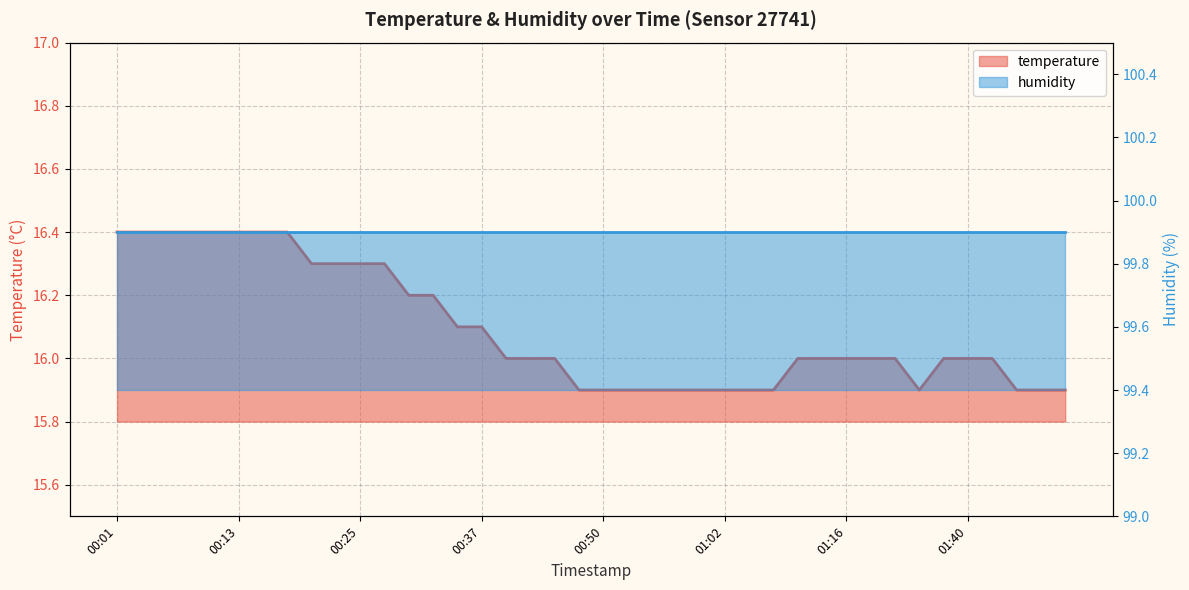

Reading left to right, extract all data points from this chart.

16.4	16.4	16.4	16.4	16.4	16.4	16.4	16.4	16.3	16.3	16.3	16.3	16.2	16.2	16.1	16.1	16.0	16.0	16.0	15.9	15.9	15.9	15.9	15.9	15.9	15.9	15.9	15.9	16.0	16.0	16.0	16.0	16.0	15.9	16.0	16.0	16.0	15.9	15.9	15.9